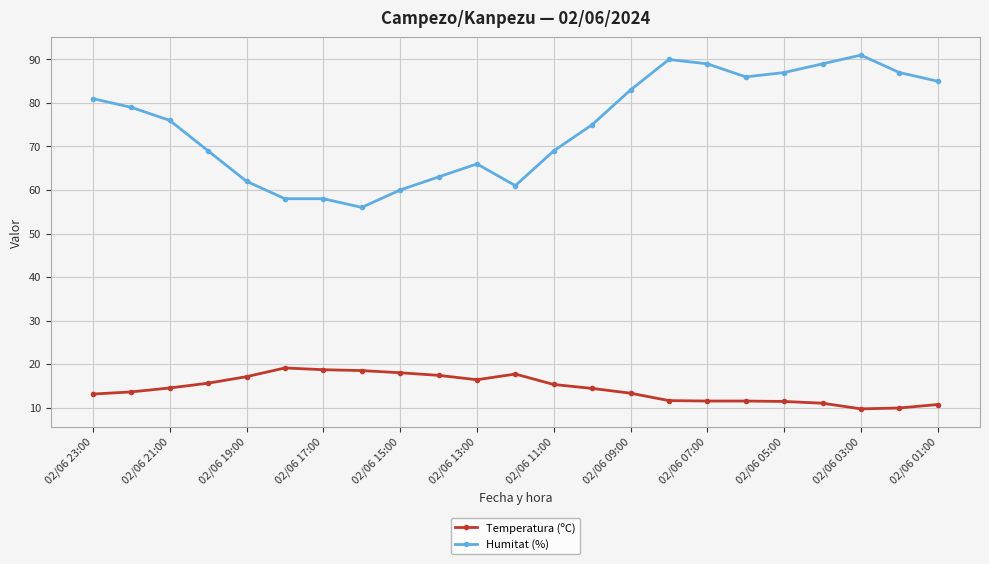

Rank the series by their maximum value, from lowest to highest.

Temperatura (ºC), Humitat (%)